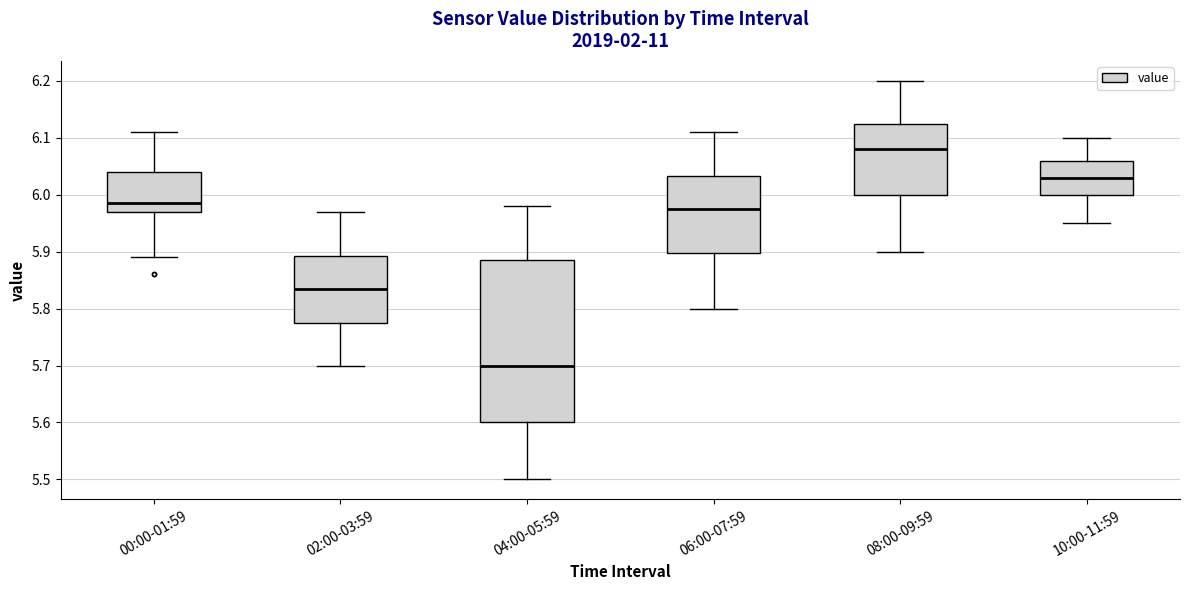

Where is the upper edge of the box for 04:00-05:59 on the y-axis? The values are not printed on the chart, so give them approximately, as read against the axis.

5.89